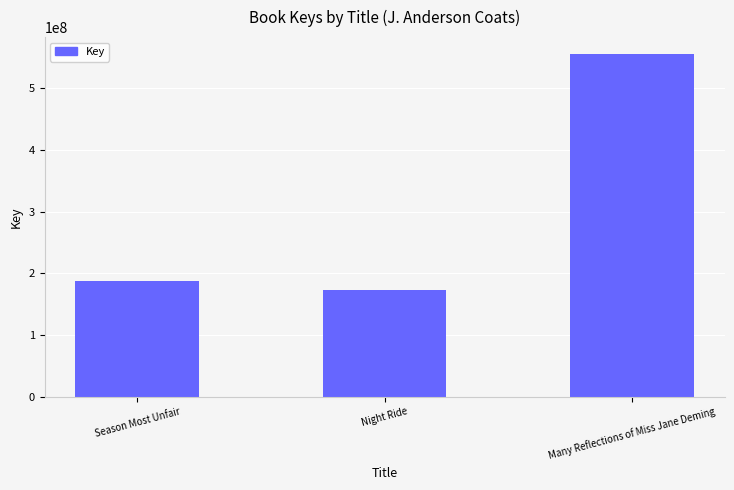

What is the difference between the second highest and minimum values?

13815338